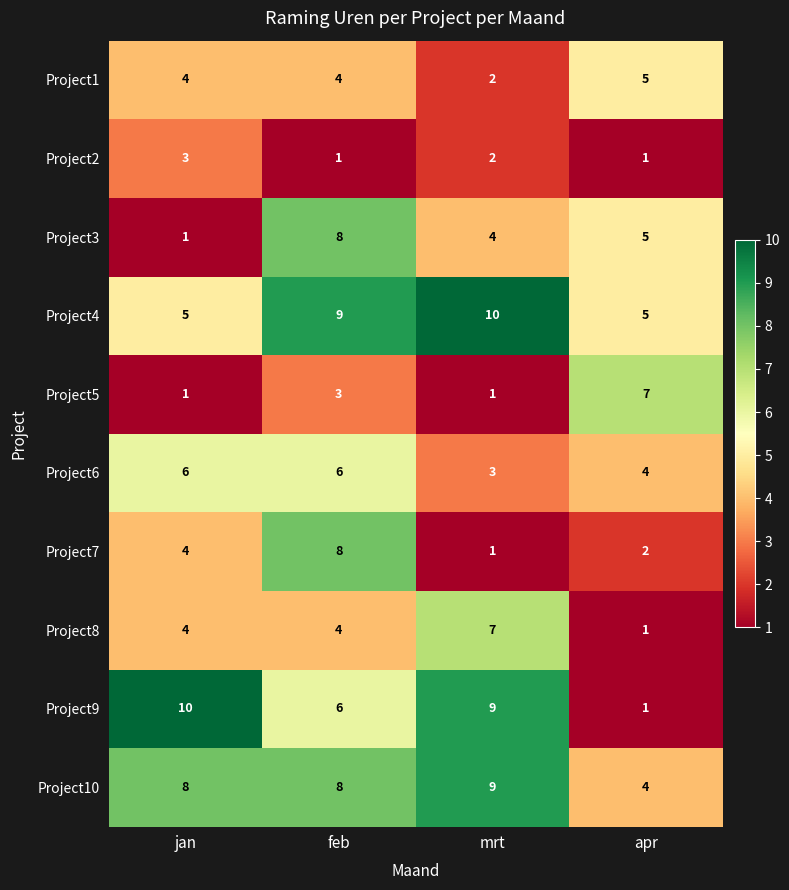

What is the maximum value shown in the chart?

10